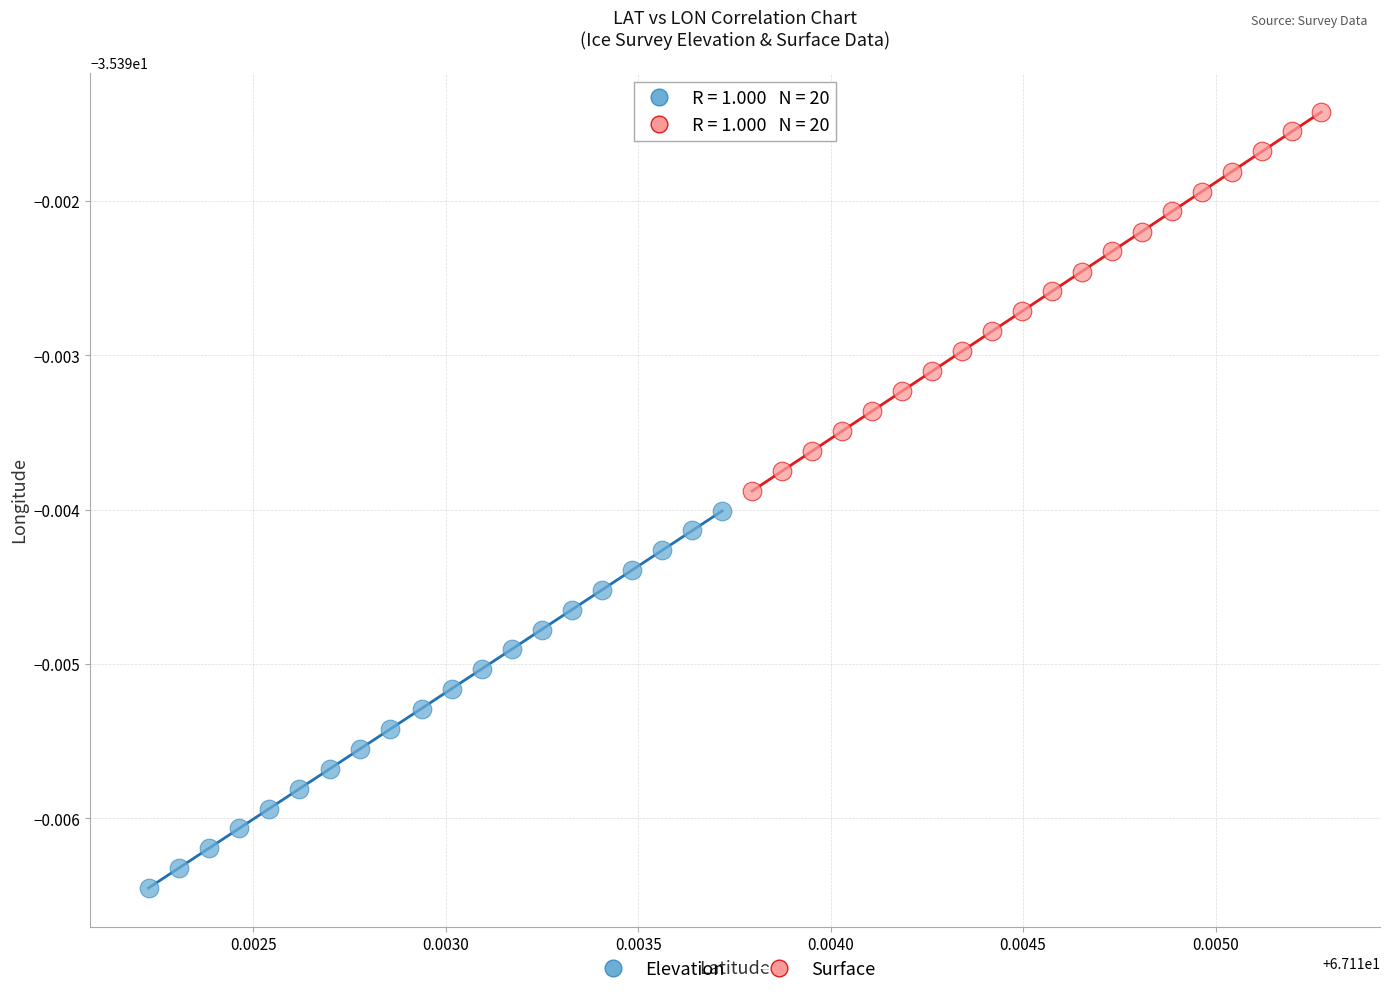

Which series contains the highest Y value?

Surface